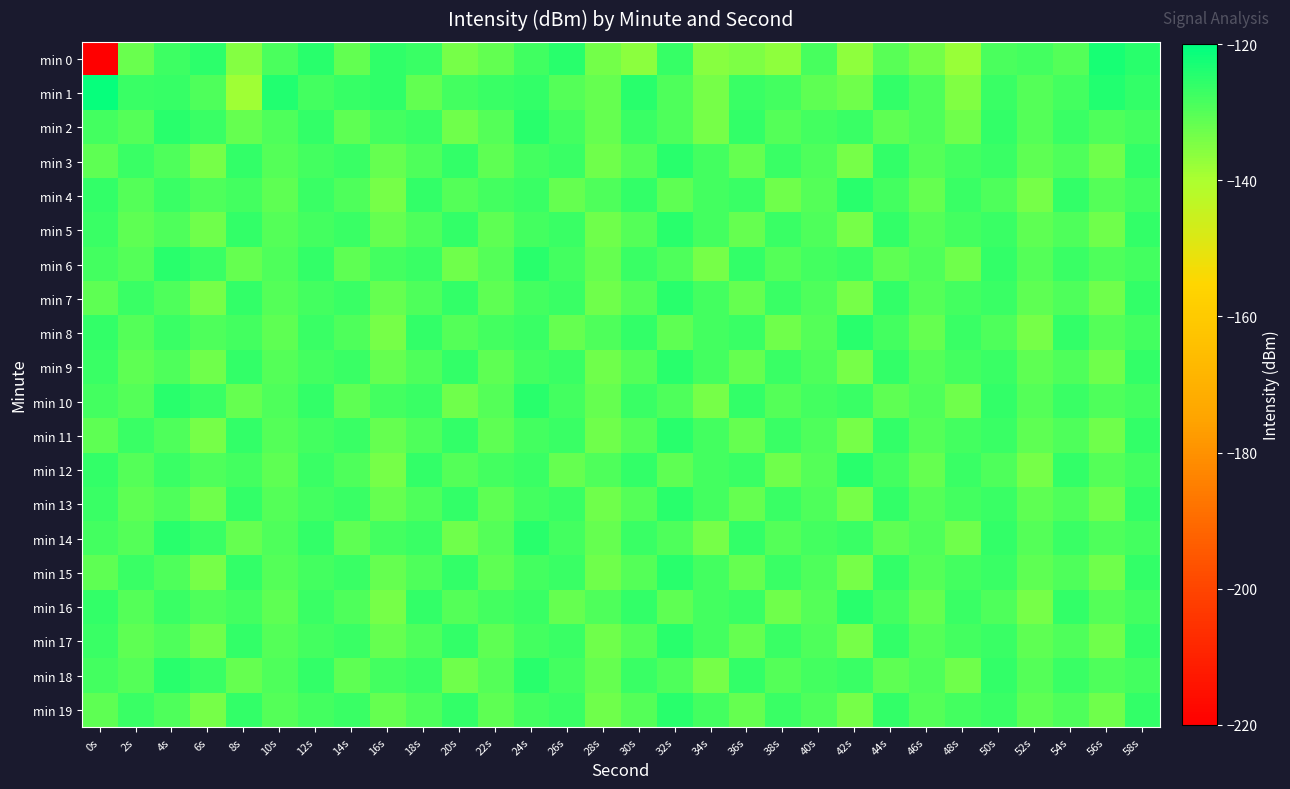

What is the total value across all series at 24s?

-2538.7